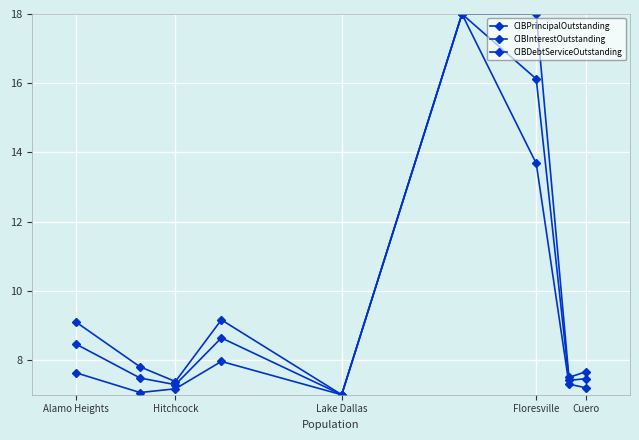

How many lines are shown in the chart?

3